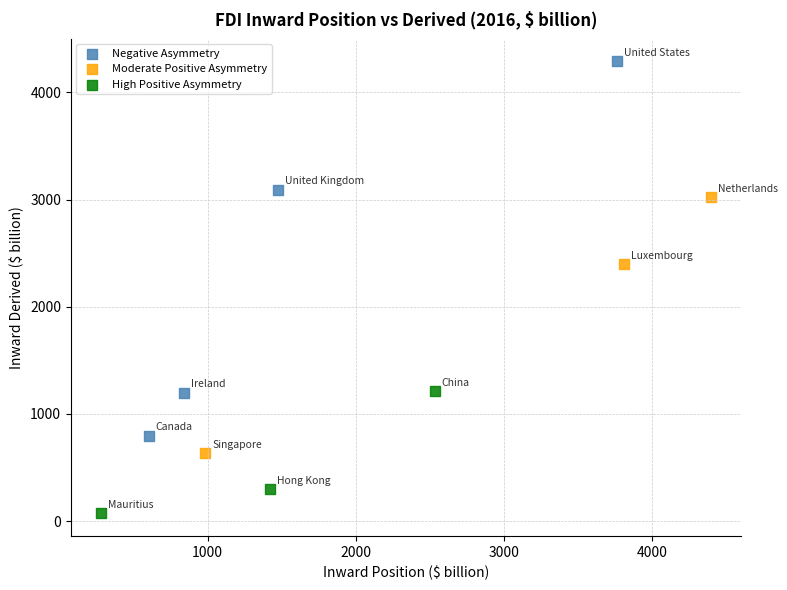

What are all the series names shown in the legend?

Negative Asymmetry, Moderate Positive Asymmetry, High Positive Asymmetry